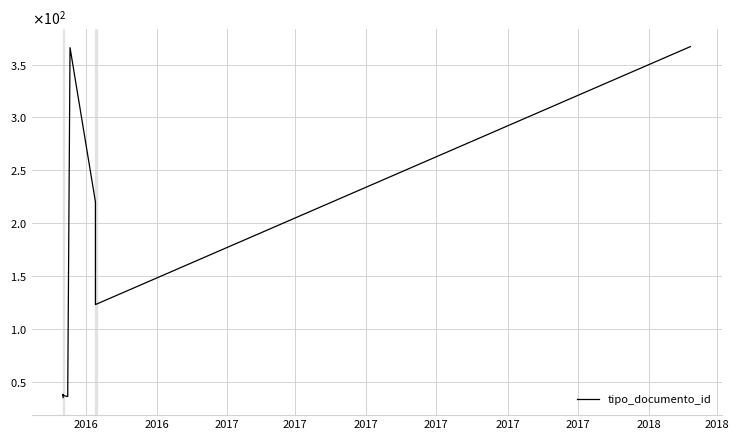

At which category does the chart reach its peak across all series?

2018